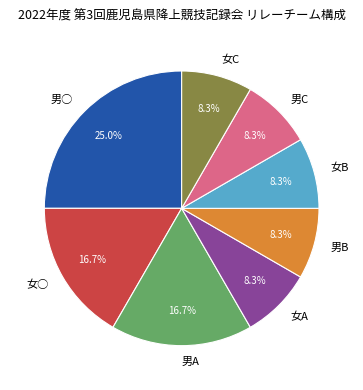

To the nearest percent, what portion does 男○ represent?

25%